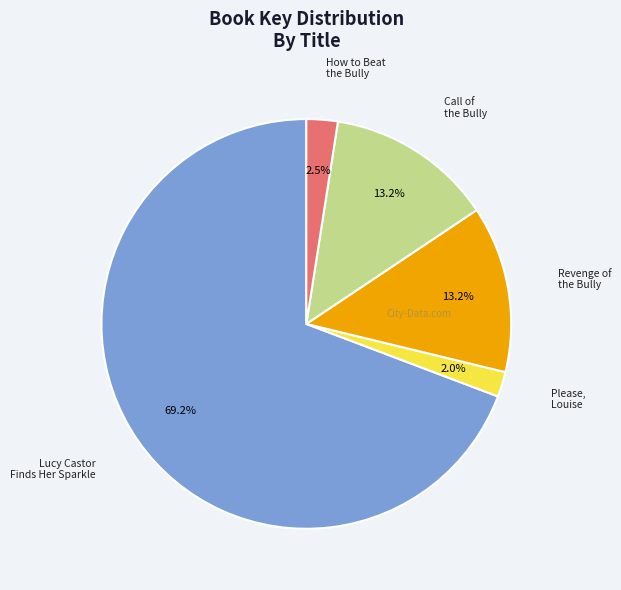

Is there any slice that represents more than half of the pie?

Yes